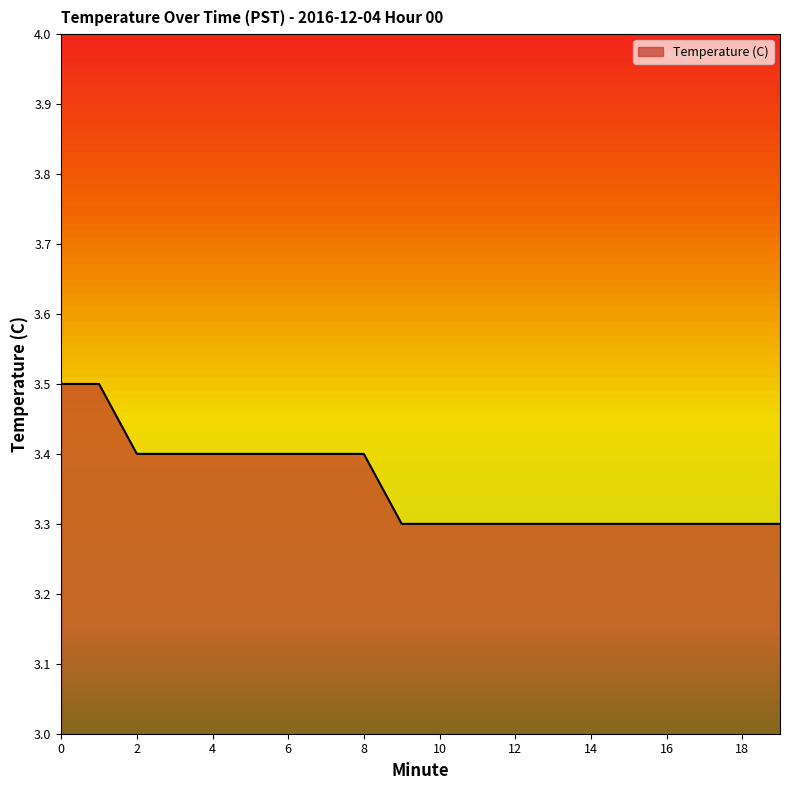

What is the minimum value shown in the chart?

3.3